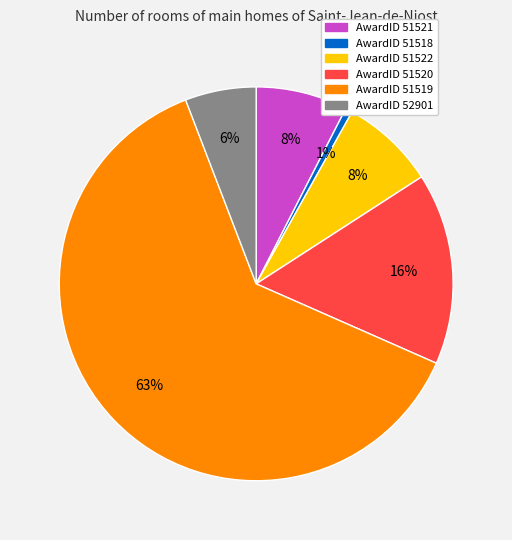

To the nearest percent, what is the average slice percentage?

17%